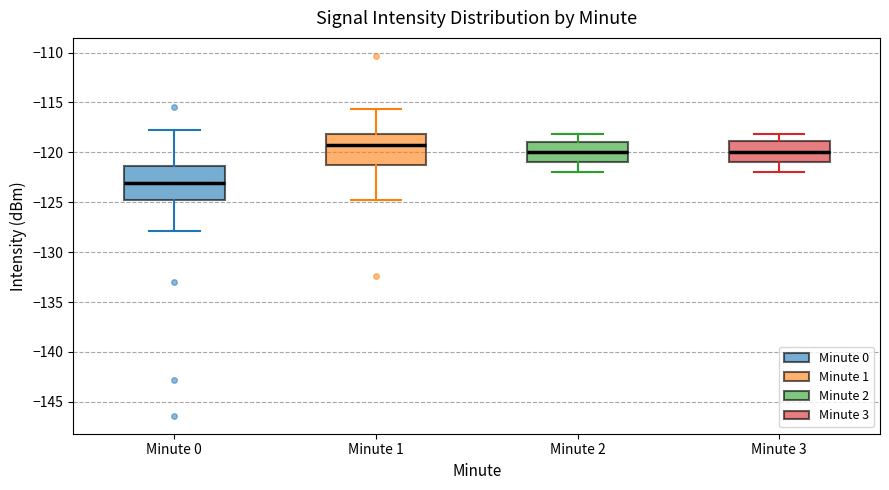

Reading left to right, read every box against the y-axis: the position of its median line, the range the box covers, and the ends of its whiskers. The values are not printed on the chart, so give them approximately, as read against the axis.

Minute 0: median -123.0, box -124.5 to -121.5, whiskers -128.0 to -117.5
Minute 1: median -119.5, box -121.5 to -118.0, whiskers -125.0 to -115.5
Minute 2: median -120.0, box -121.0 to -119.0, whiskers -122.0 to -118.0
Minute 3: median -120.0, box -121.0 to -119.0, whiskers -122.0 to -118.0